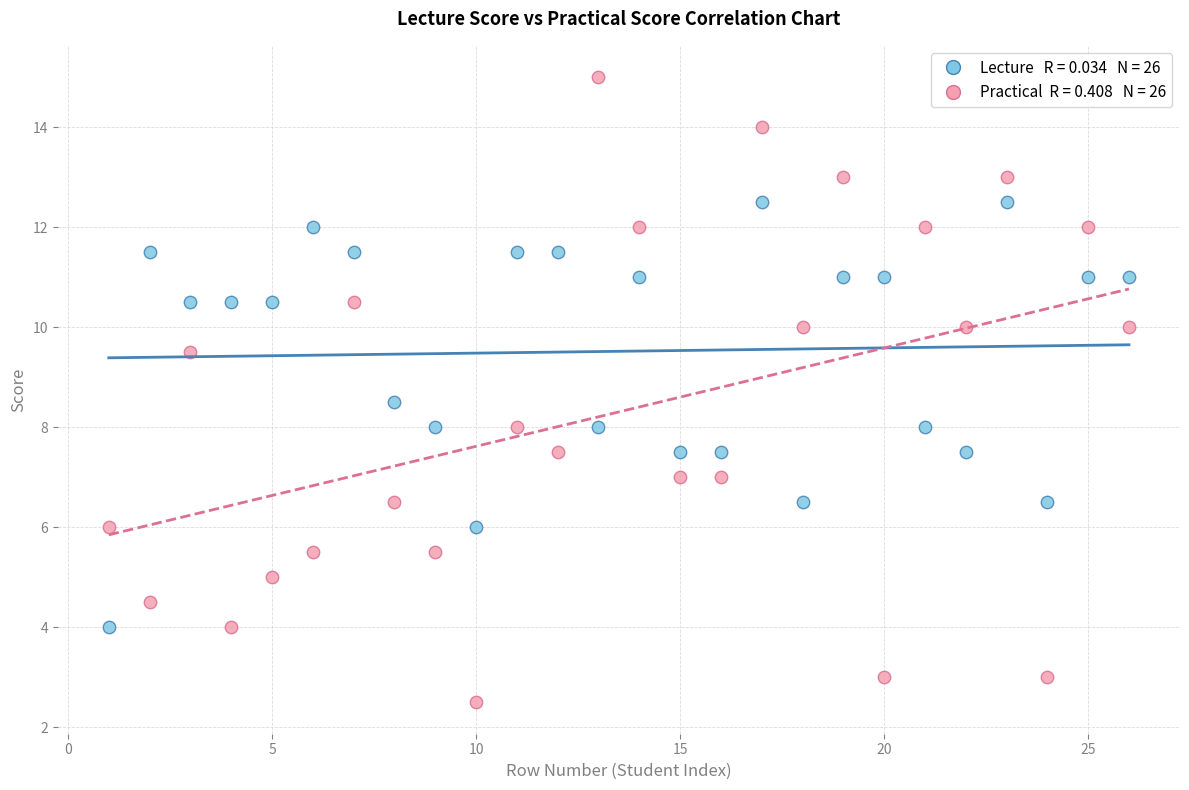

Across all data points, what is the range of Y values (max minus min)?

12.5